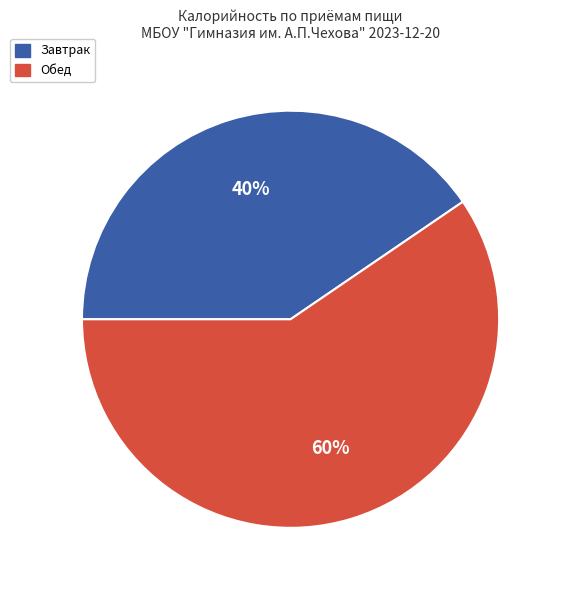

Count the number of slices in the pie.

2